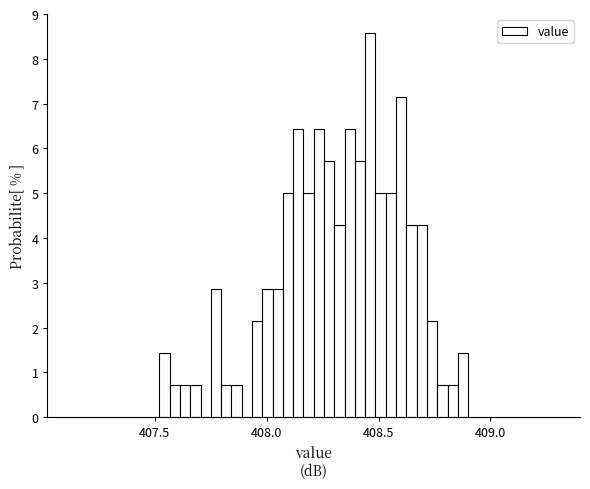

Read against the x-axis, roughly where is the centre of the tallest bar?

408.45